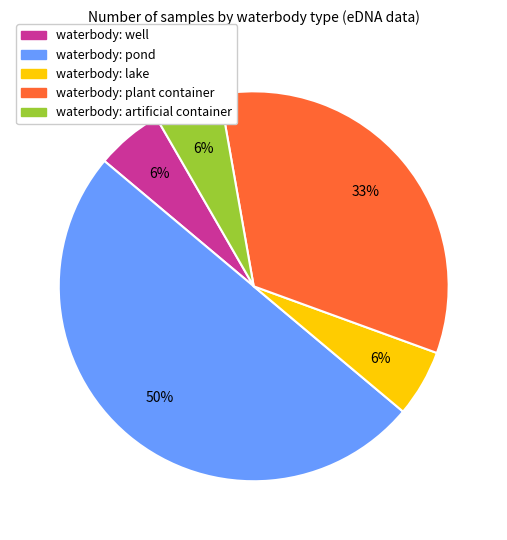

To the nearest percent, what is the difference between the largest and smallest slice percentages?

44%